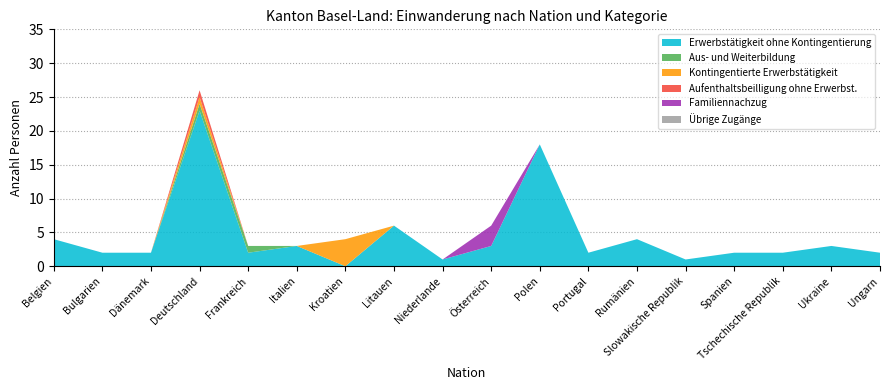

Reading left to right, extract all data points from this chart.

Erwerbstätigkeit ohne Kontingentierung: 4	2	2	23	2	3	0	6	1	3	18	2	4	1	2	2	3	2
Aus- und Weiterbildung: 0	0	0	1	1	0	0	0	0	0	0	0	0	0	0	0	0	0
Kontingentierte Erwerbstätigkeit: 0	0	0	1	0	0	4	0	0	0	0	0	0	0	0	0	0	0
Aufenthaltsbeilligung ohne Erwerbst.: 0	0	0	1	0	0	0	0	0	0	0	0	0	0	0	0	0	0
Familiennachzug: 0	0	0	0	0	0	0	0	0	3	0	0	0	0	0	0	0	0
Übrige Zugänge: 0	0	0	0	0	0	0	0	0	0	0	0	0	0	0	0	0	0